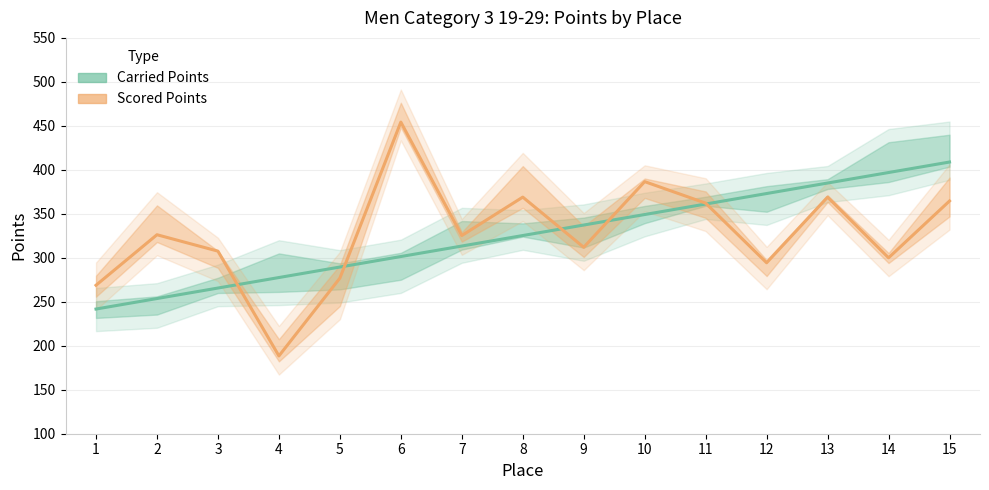

True or false: Scored Points has a value of 107.7 at 1.

False